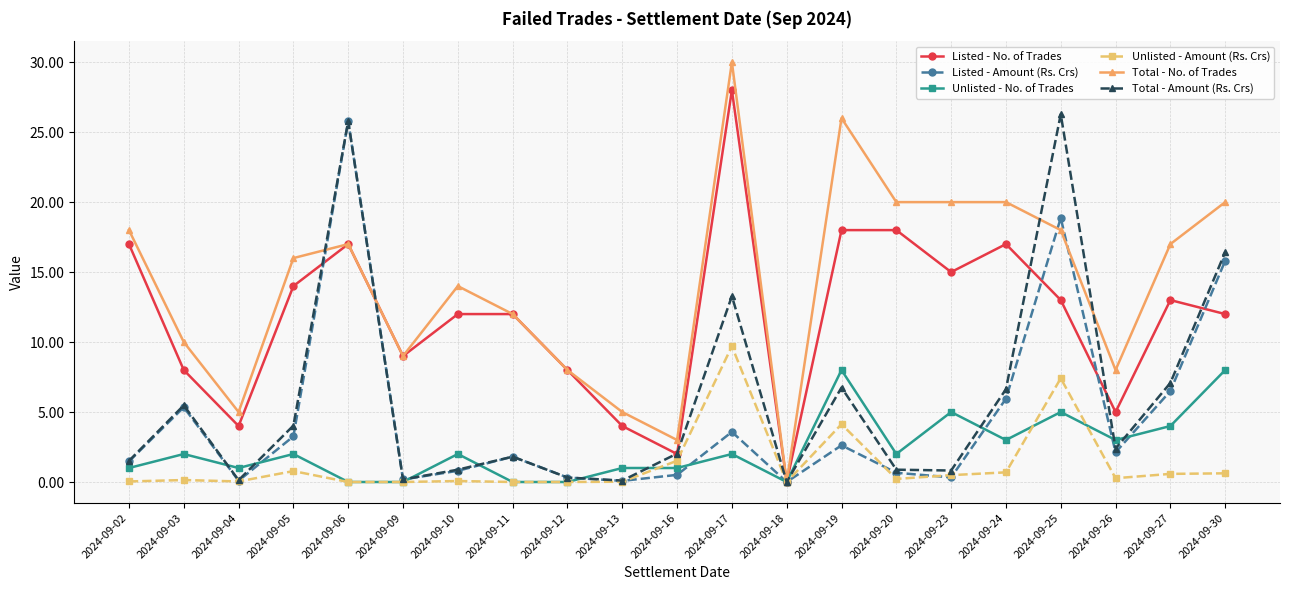

True or false: Unlisted - No. of Trades and Unlisted - Amount (Rs. Crs) cross at least once.

True